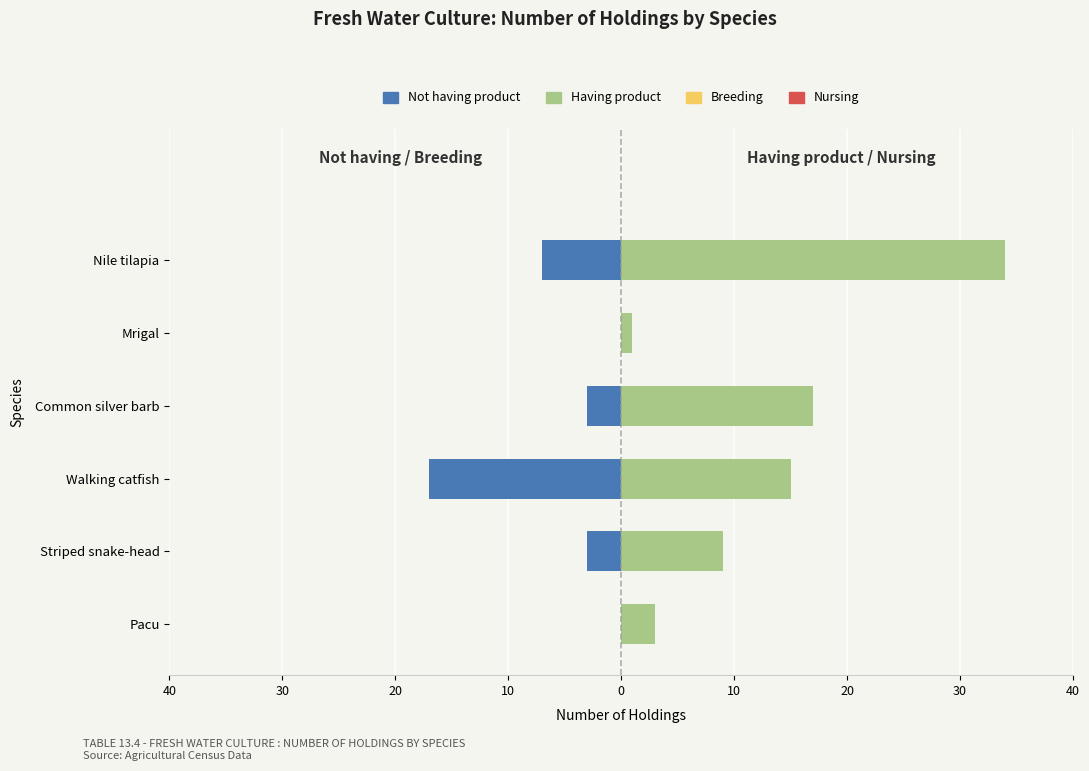

What is the minimum value for Nursing?

0.6